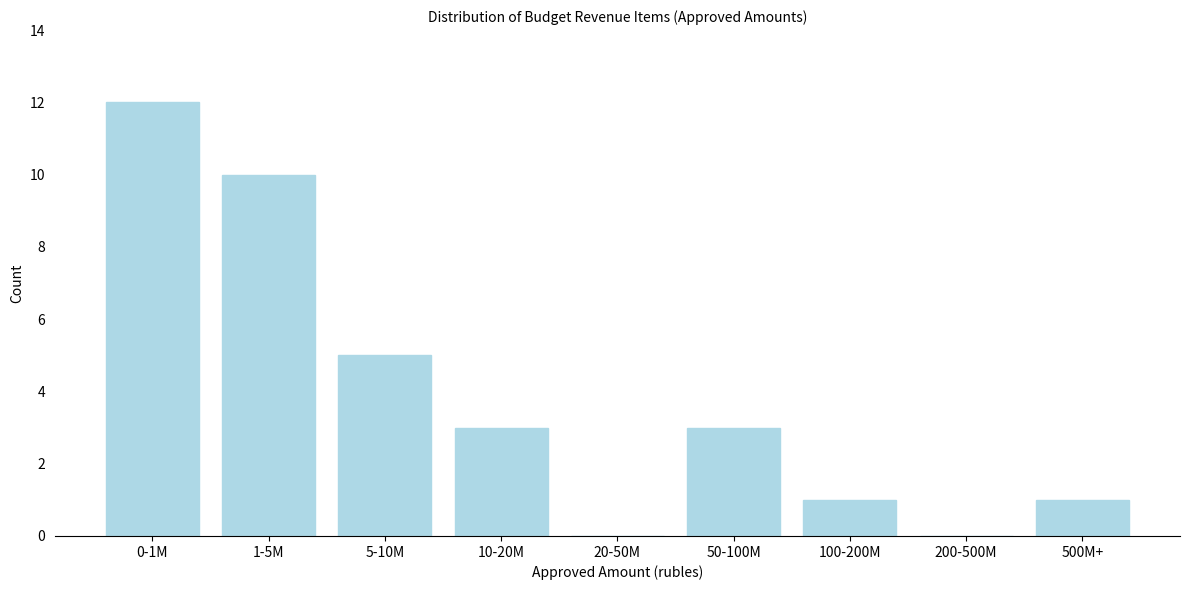

Reading left to right, extract all data points from this chart.

0-1M=12	1-5M=10	5-10M=5	10-20M=3	20-50M=0	50-100M=3	100-200M=1	200-500M=0	500M+=1